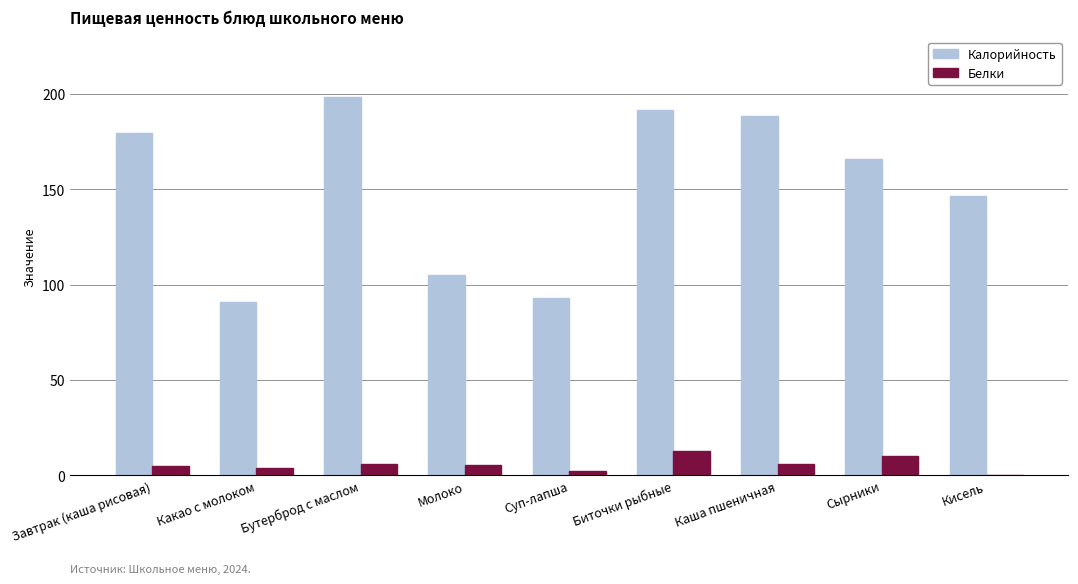

Where is Калорийность nearest to the value 144?

Кисель